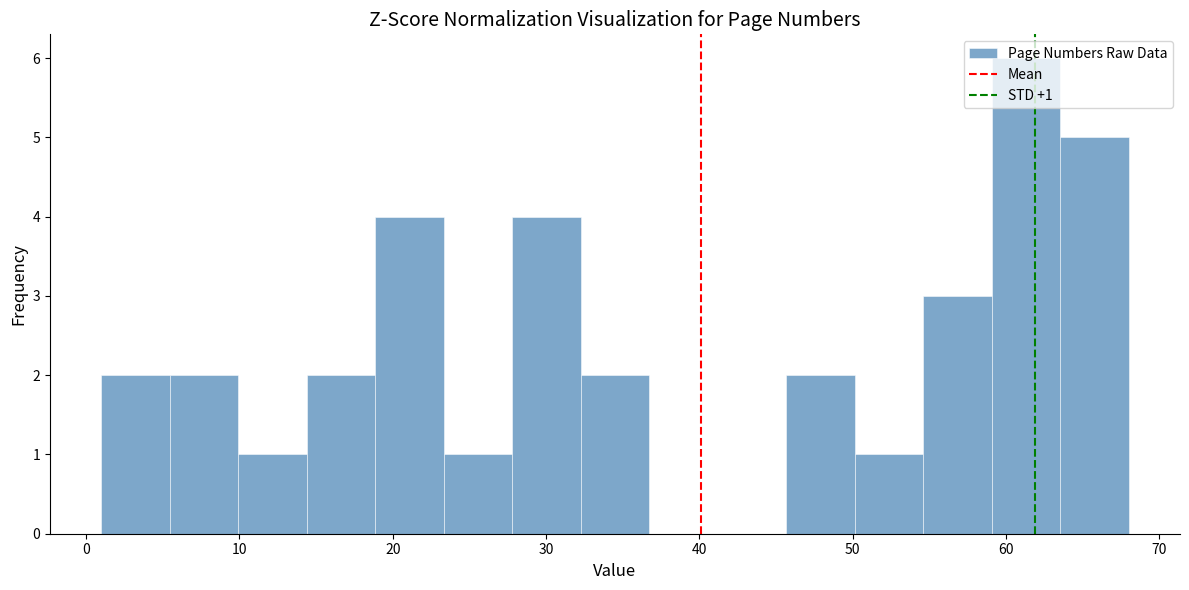

Which range on the x-axis has the tallest bar?

59 to 64